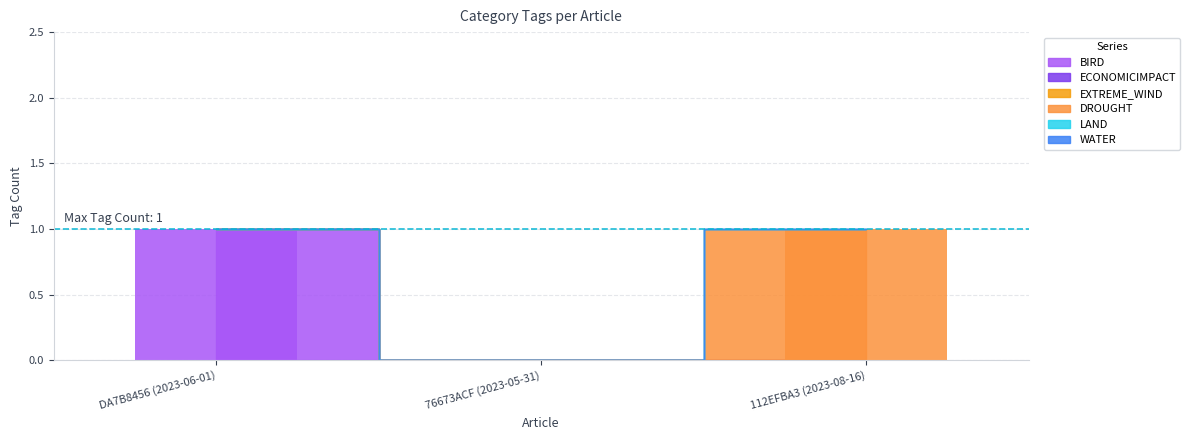

What is the difference between the maximum and minimum values in the DROUGHT series?

1